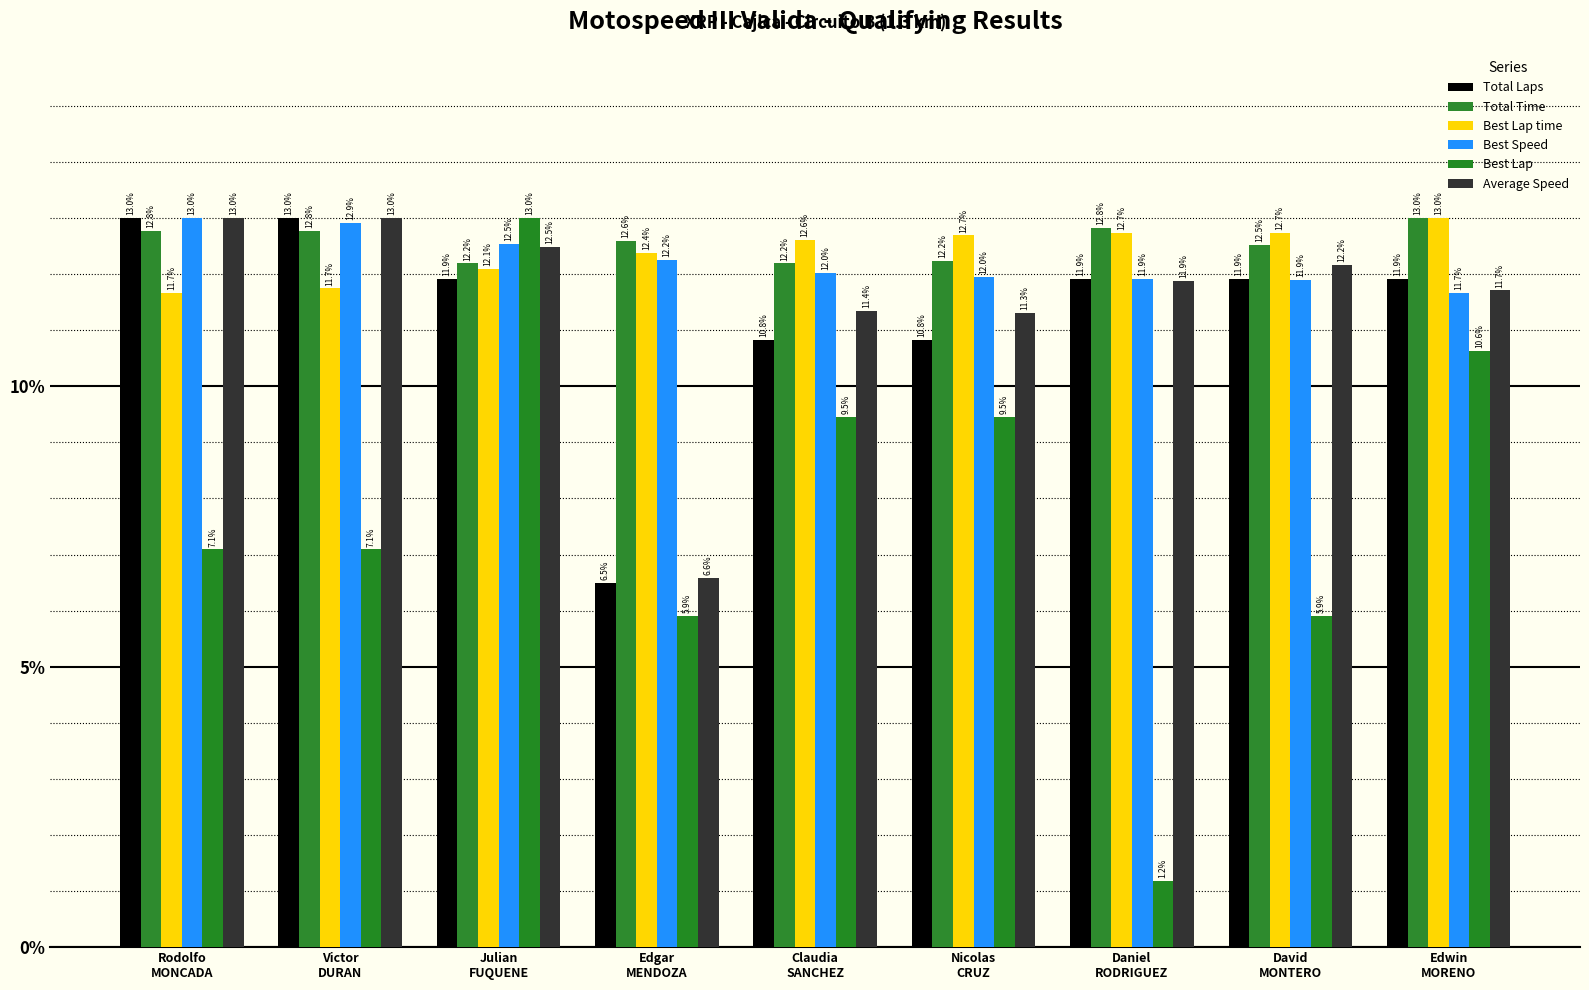

What is the sum of all Total Laps values?

101.8